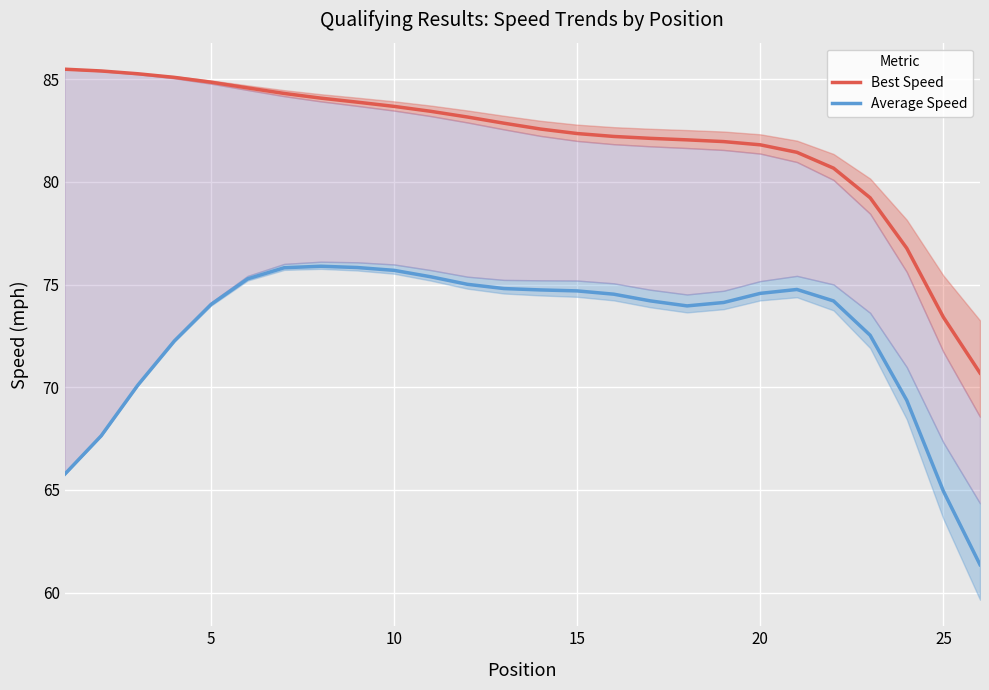

True or false: Best Speed and Average Speed intersect in this chart.

False